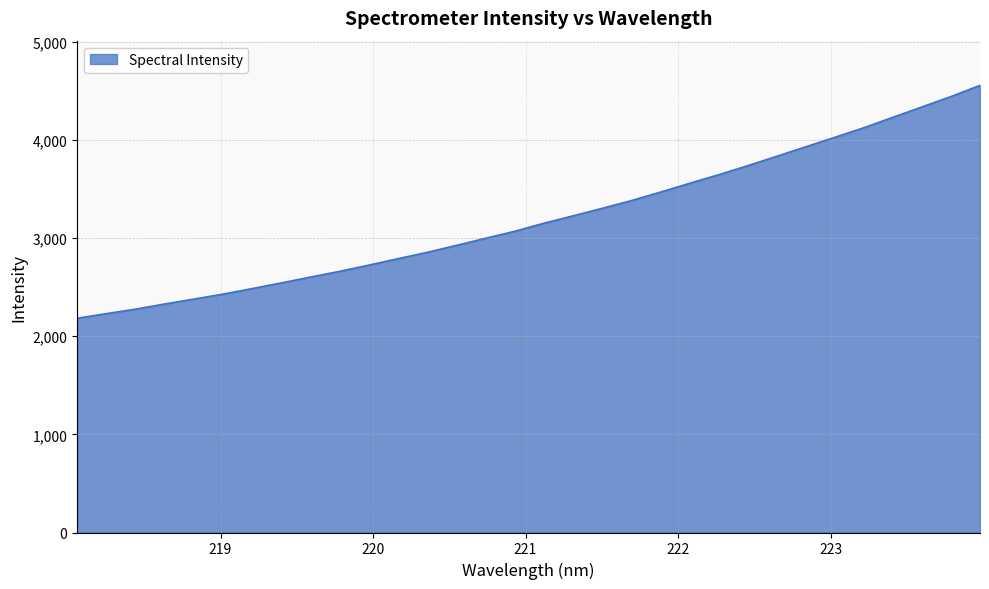

What is the minimum value shown in the chart?

2183.0